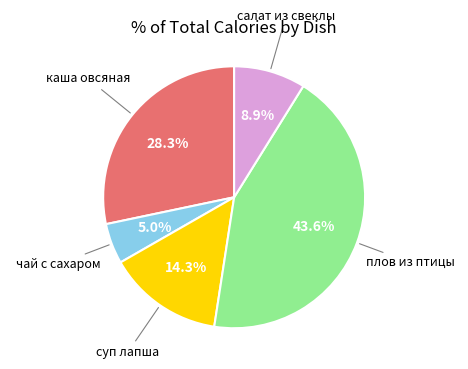

Does any single category account for the majority?

No